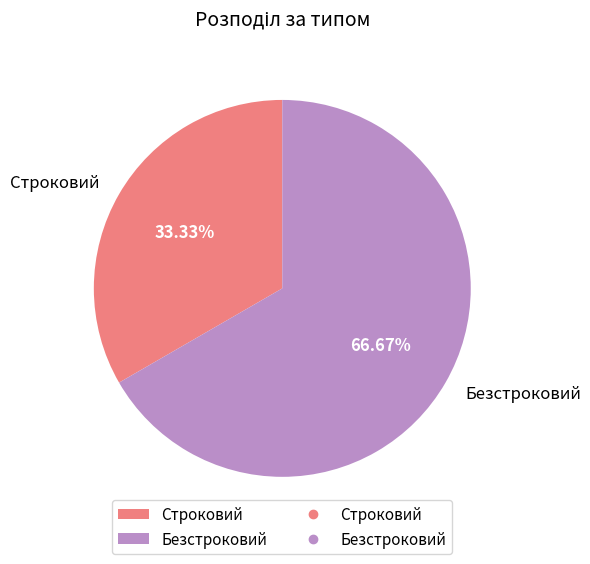

Count the number of slices in the pie.

2